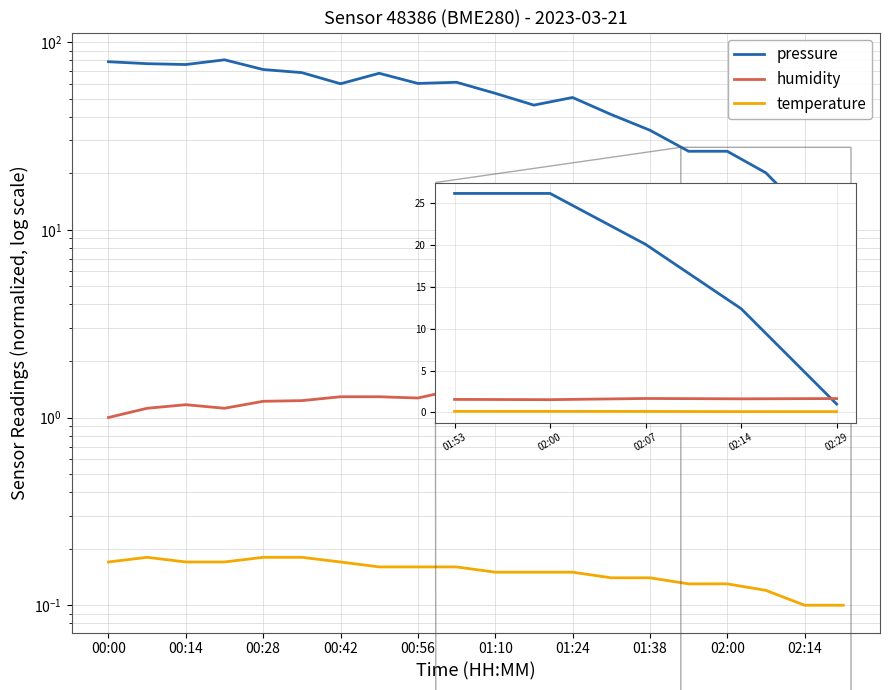

How many interior local valleys does the humidity series have?

7